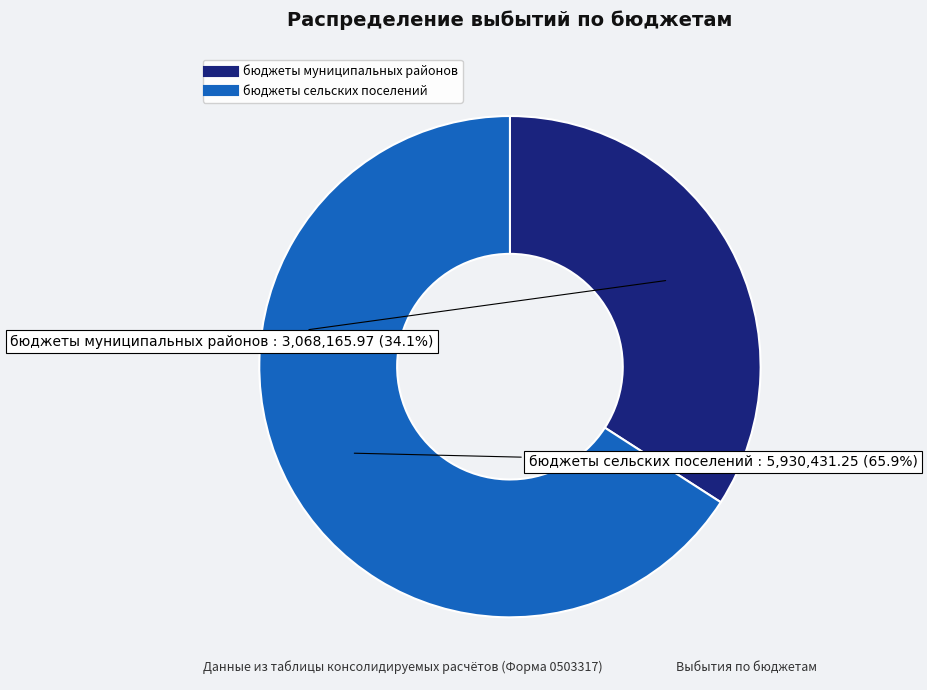

Is it true that бюджеты муниципальных районов is 34% of the pie?

True